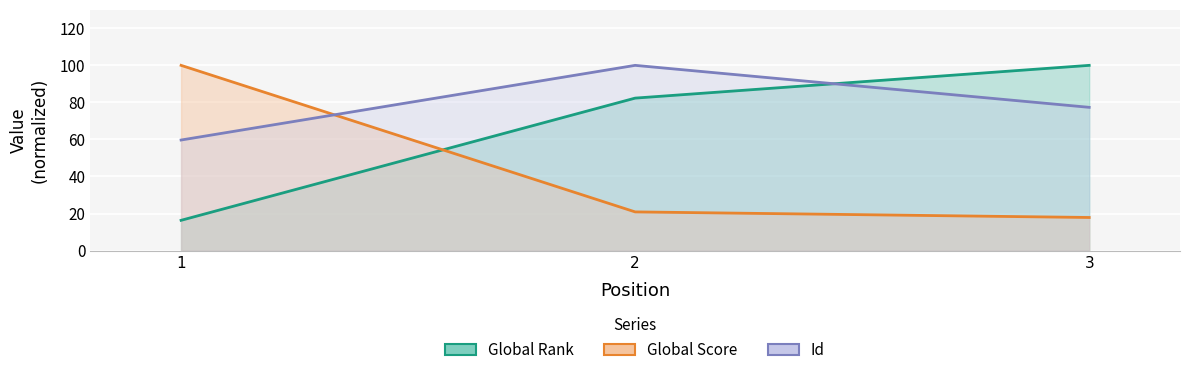

Between 1 and 2, which is larger?

2